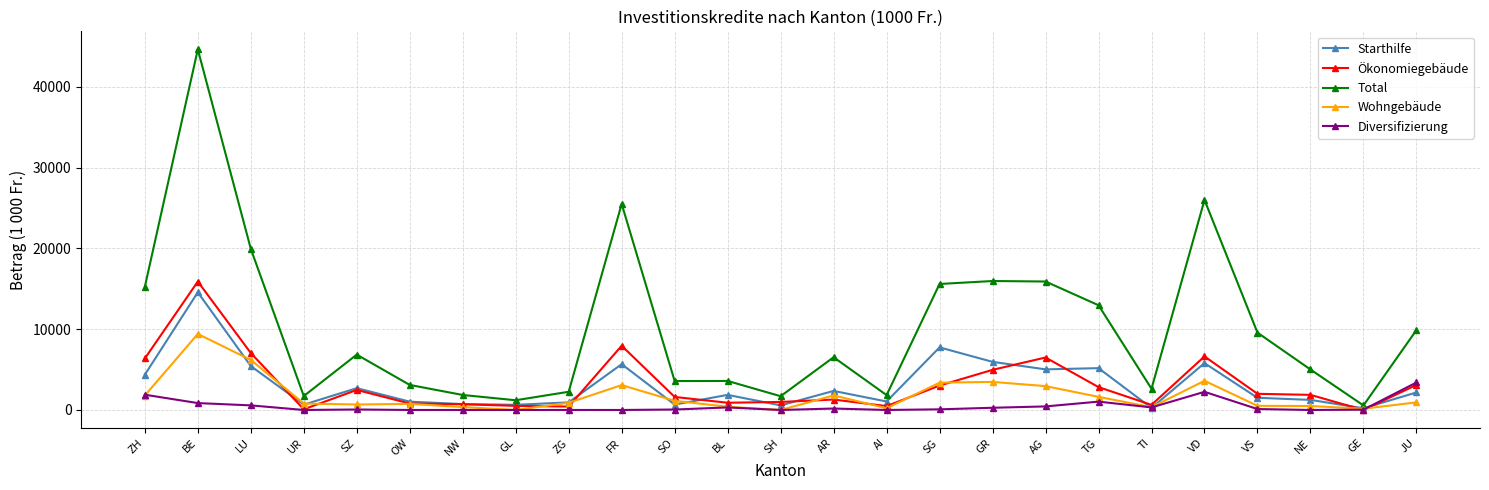

What is the difference between the highest and lowest values at SG?

15524.7